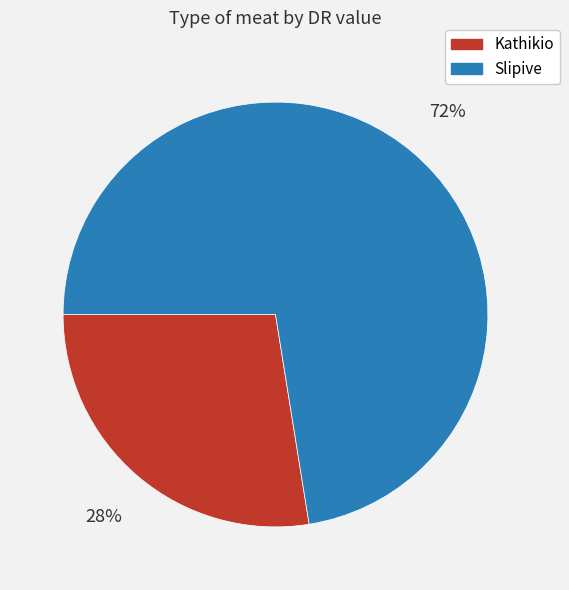

Which has a higher value, Slipive or Kathikio?

Slipive